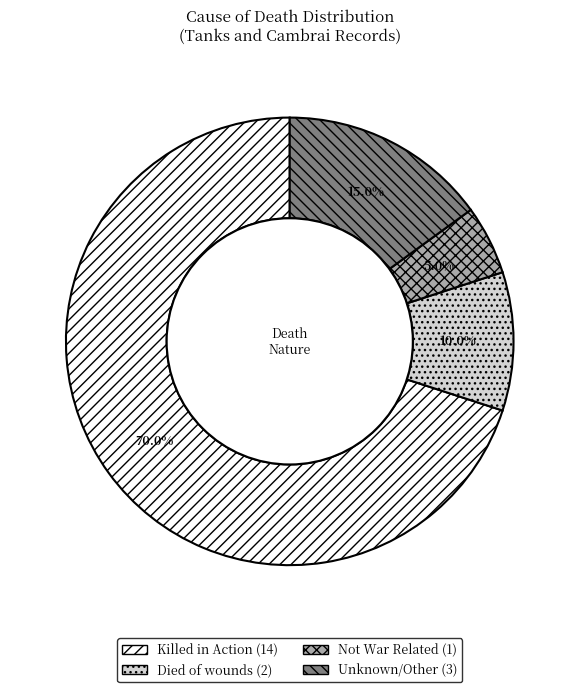

Does any single category account for the majority?

Yes